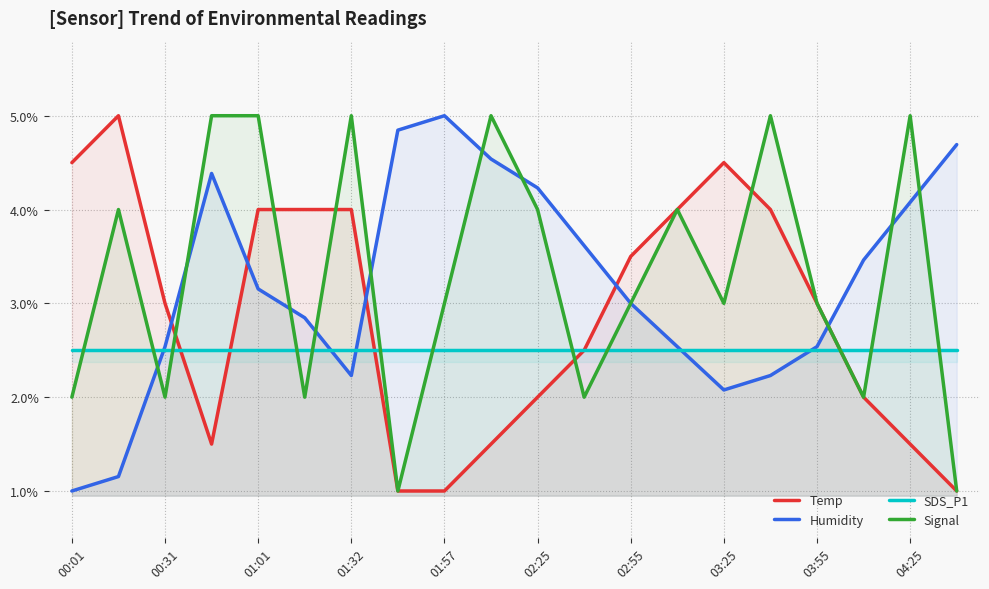

What is the difference between the highest and lowest values at 00:31?

1.0